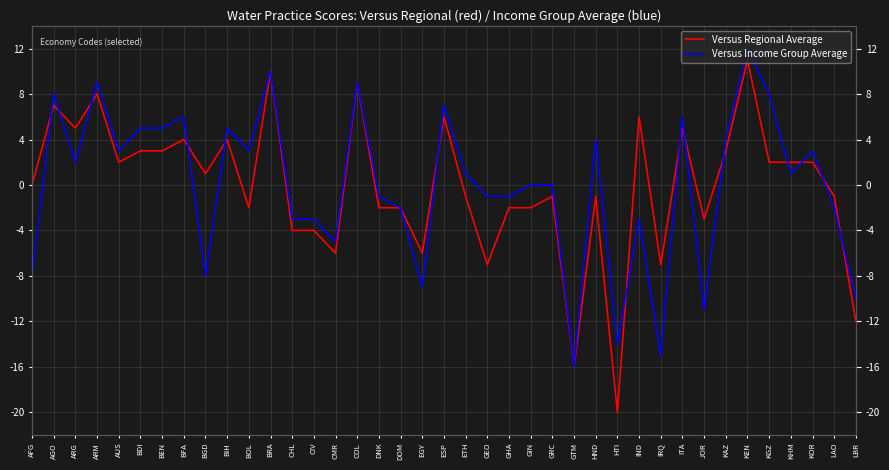

At which label does Versus Income Group Average reach its minimum?

GTM